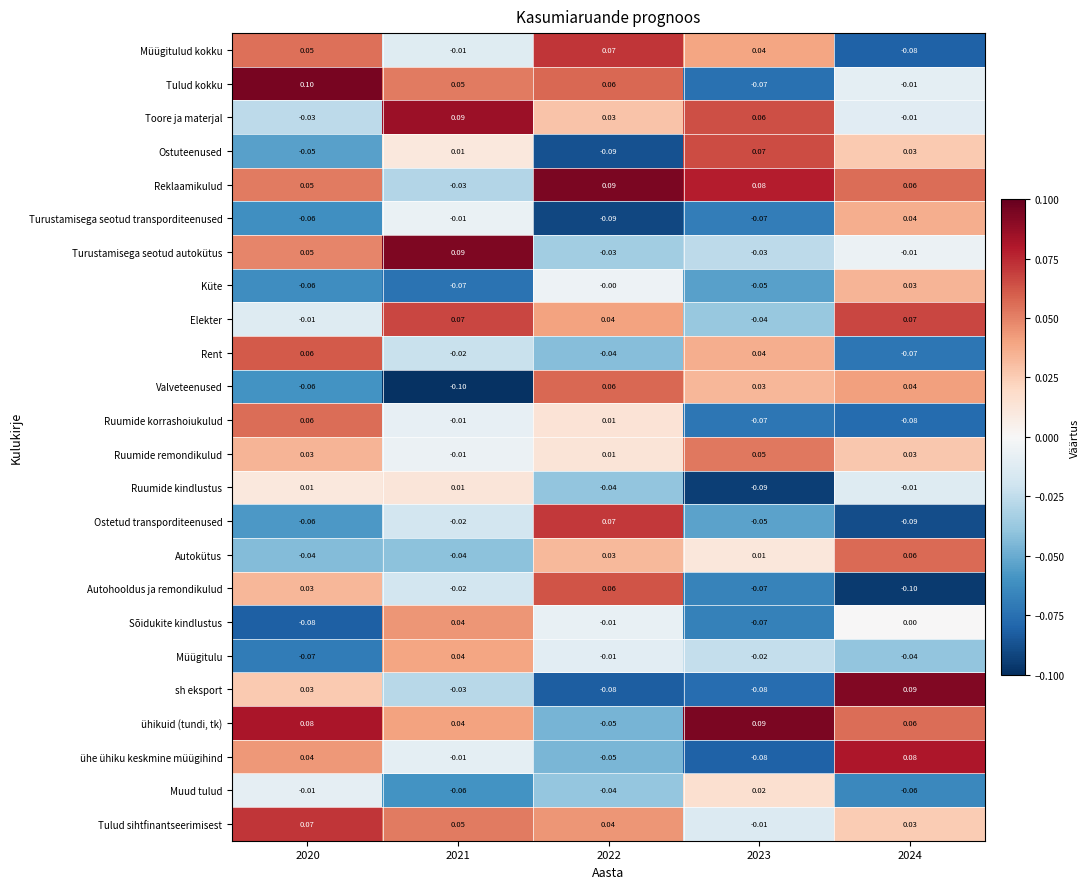

Between 2020 and 2023, which series saw the biggest shift?

Tulud kokku